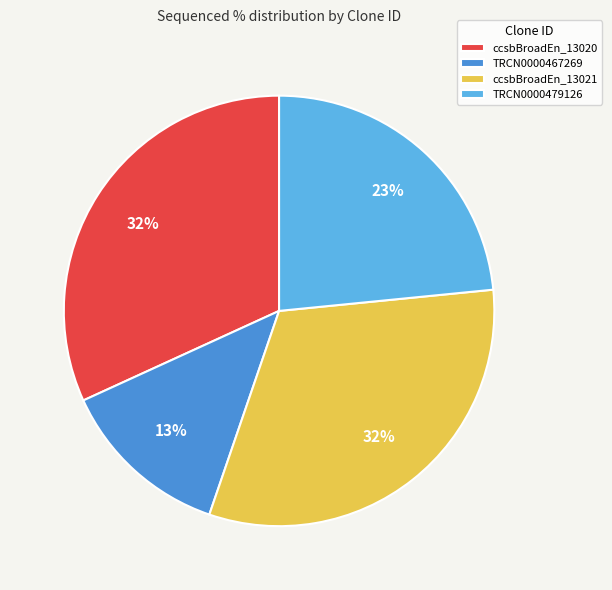

Which category has the smallest portion of the pie?

TRCN0000467269